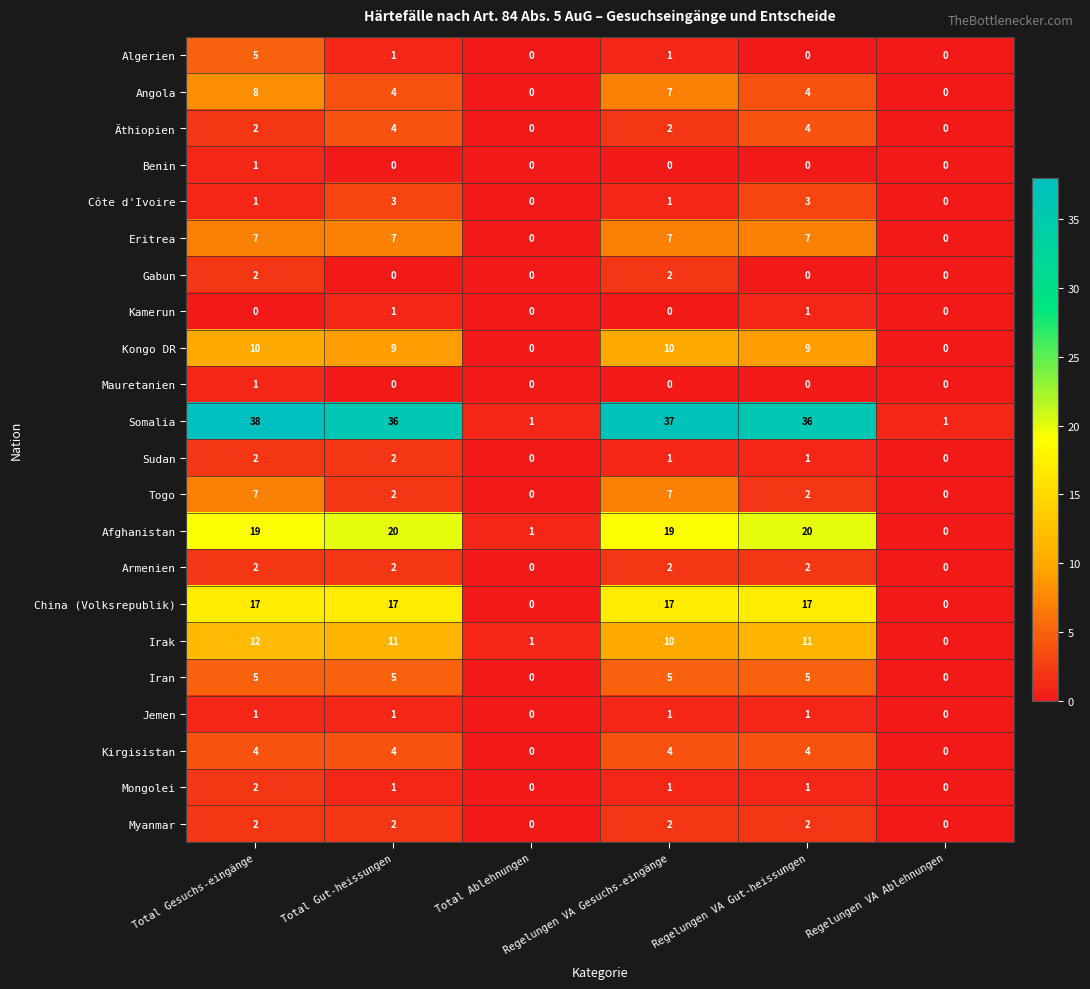

How many data points in Côte d'Ivoire are less than 1?

2